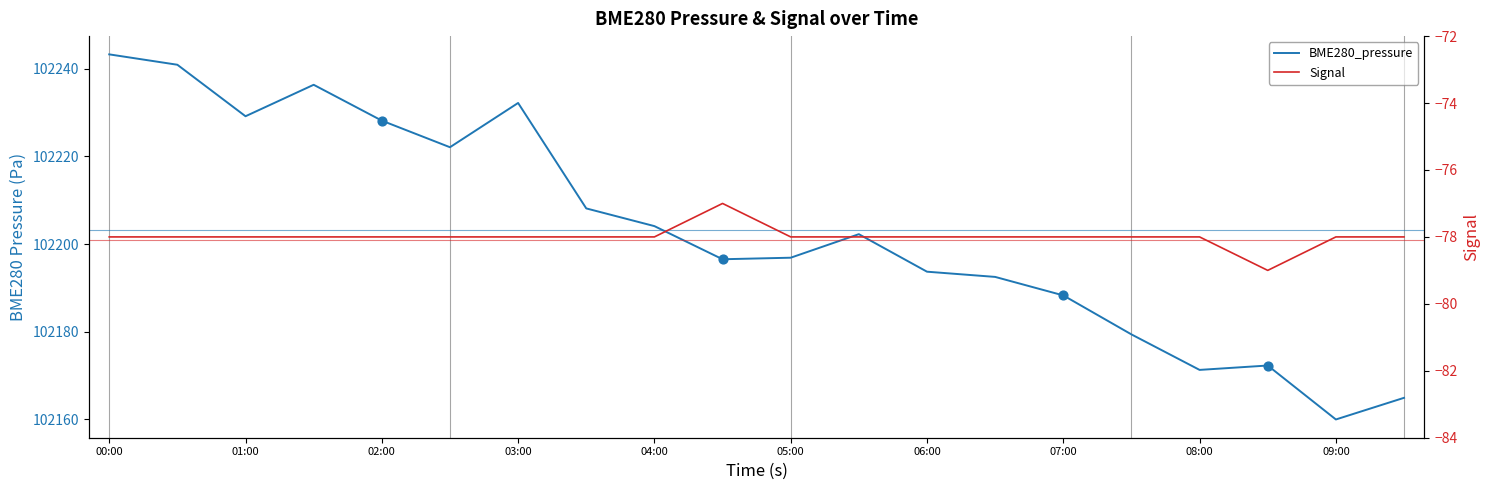

At which category is the sum across all series the highest?

00:00